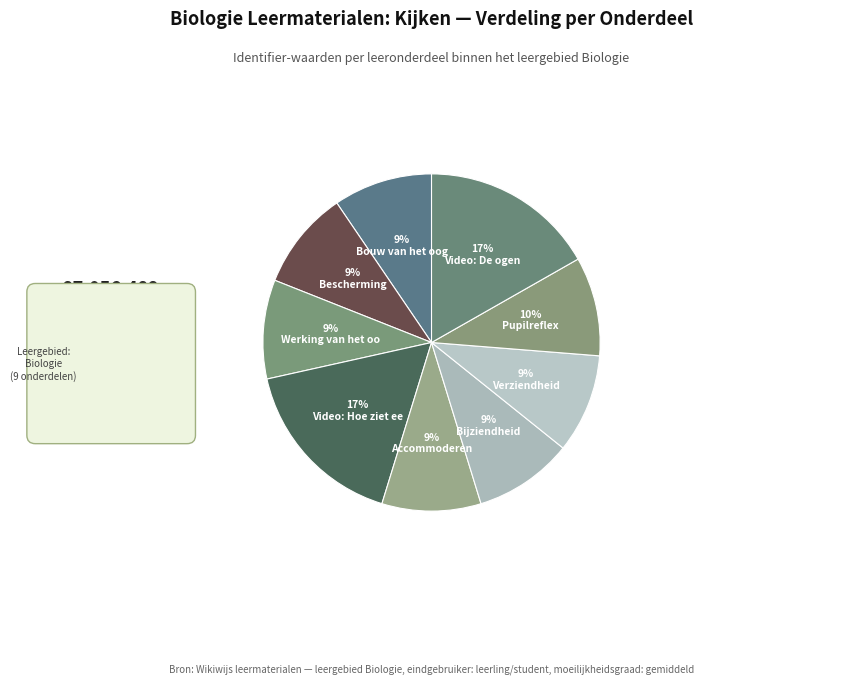

To the nearest percent, what is the average slice percentage?

11%